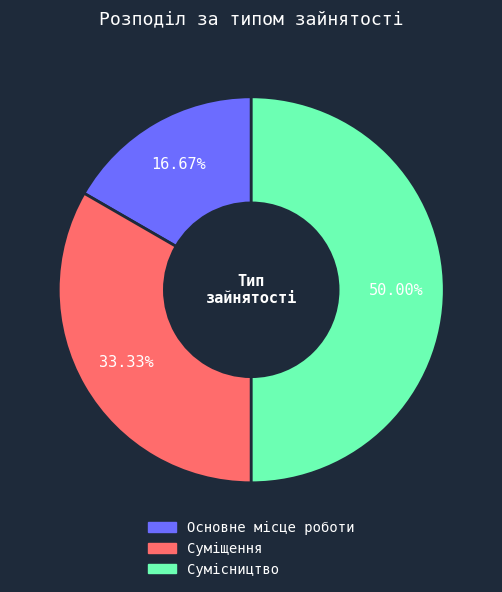

Approximately how many times larger is the value at Суміщення compared to Сумісництво?

0.7